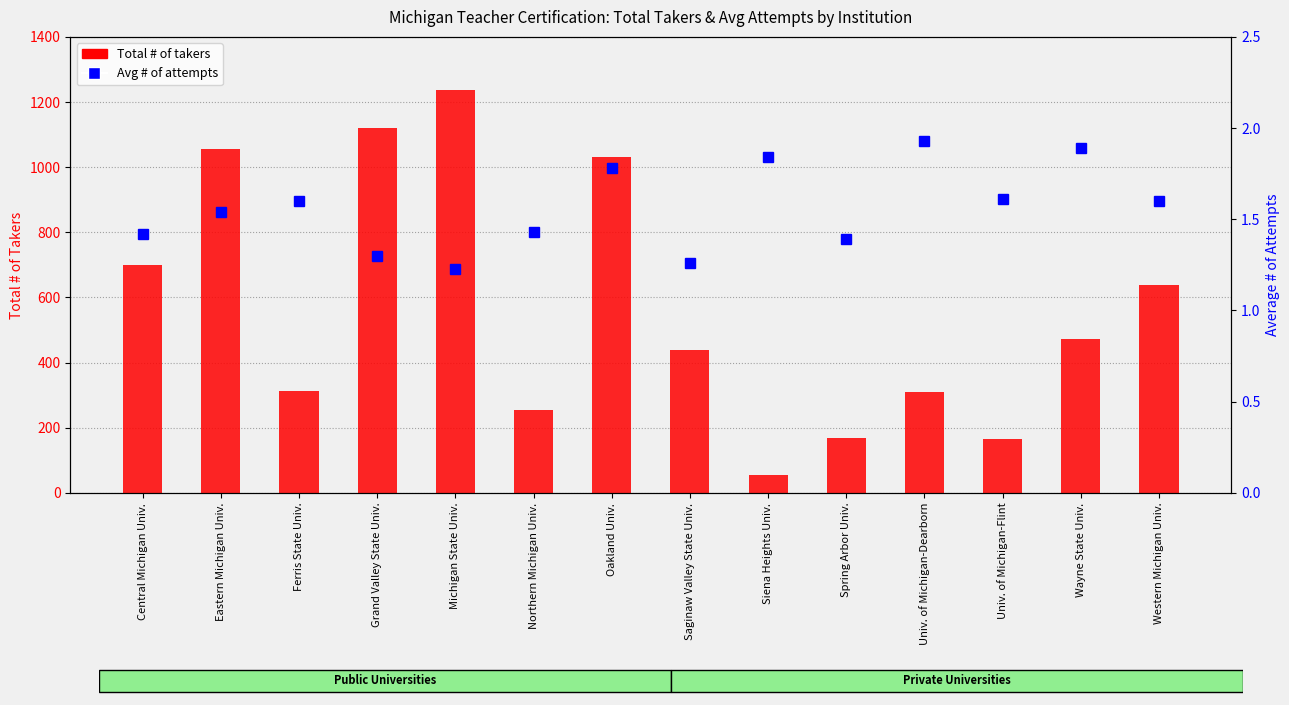

The value of Avg # of attempts at Grand Valley State Univ. is 2.0. True or false?

False